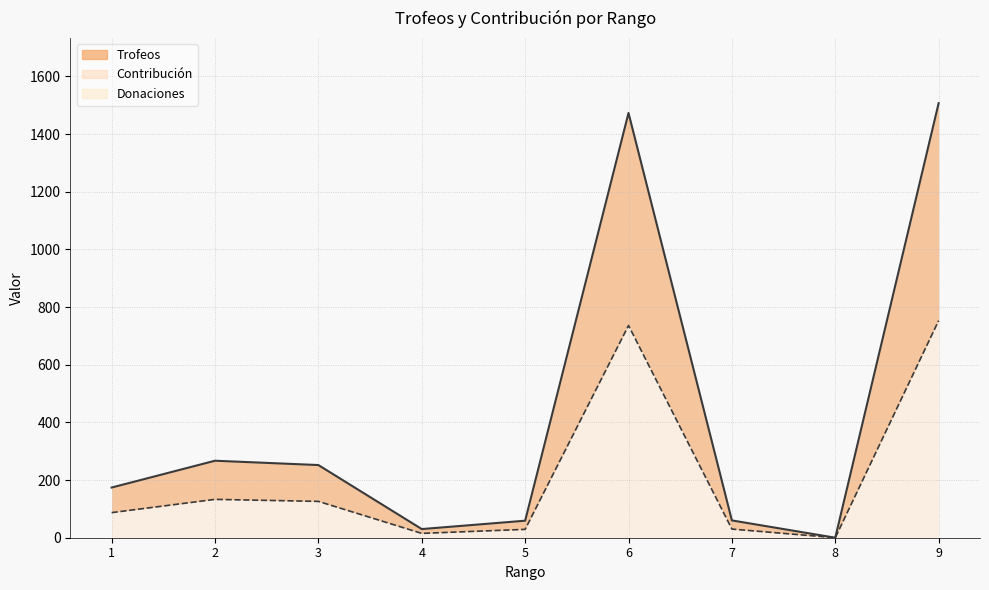

True or false: Trofeos and Contribución intersect in this chart.

False